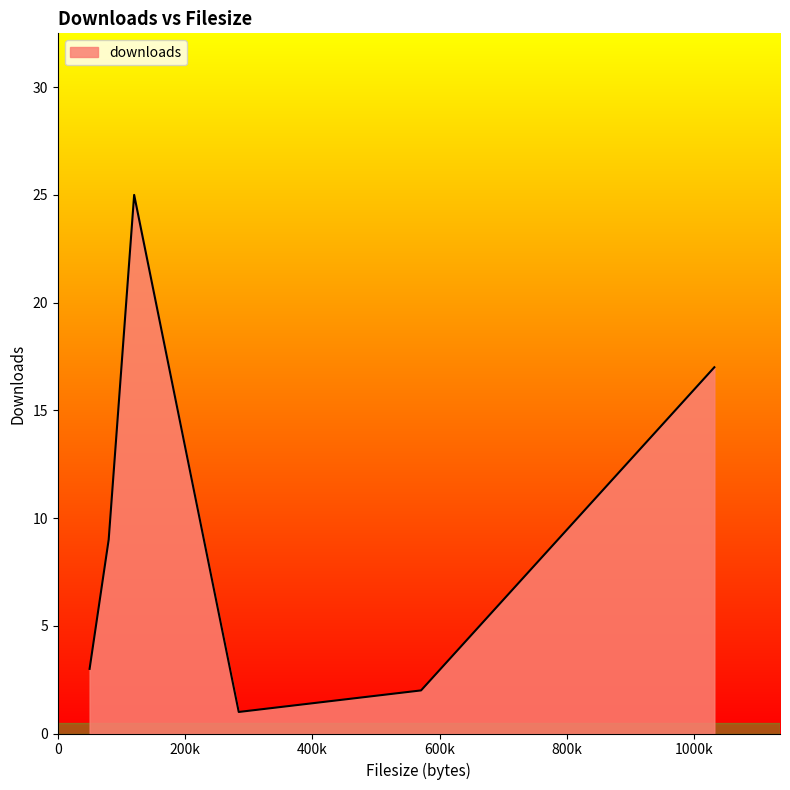

Count the number of data series in this chart.

1